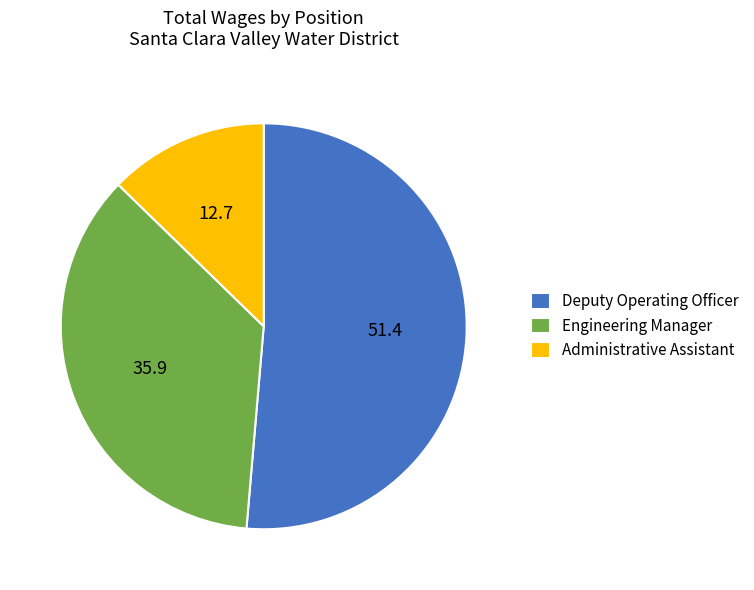

Do Administrative Assistant and Deputy Operating Officer together represent more than half of the pie?

Yes